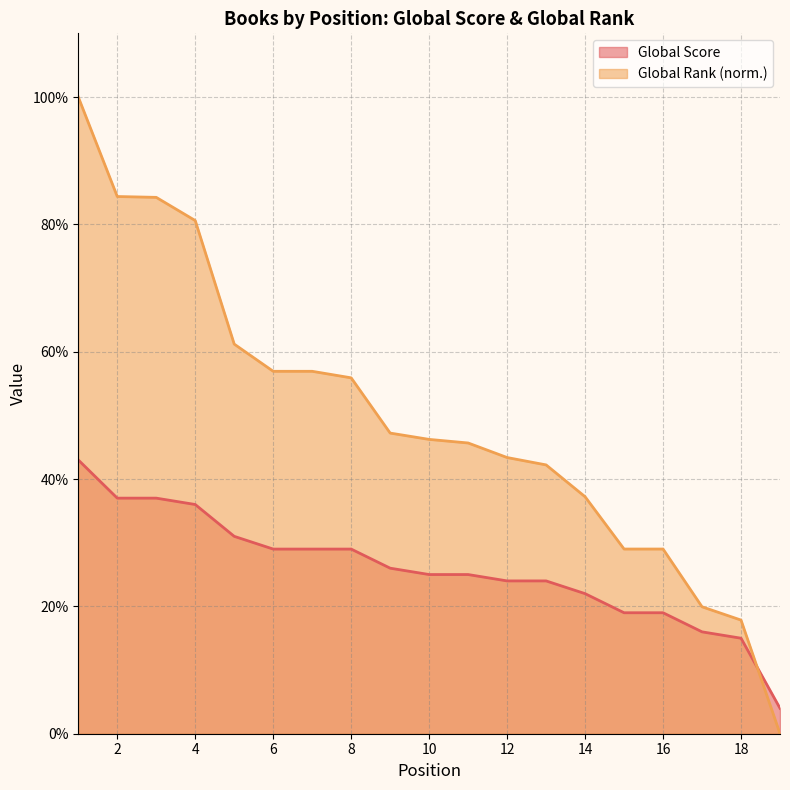

At 12, list the series in order from largest to smallest.

Global Rank (norm.), Global Score